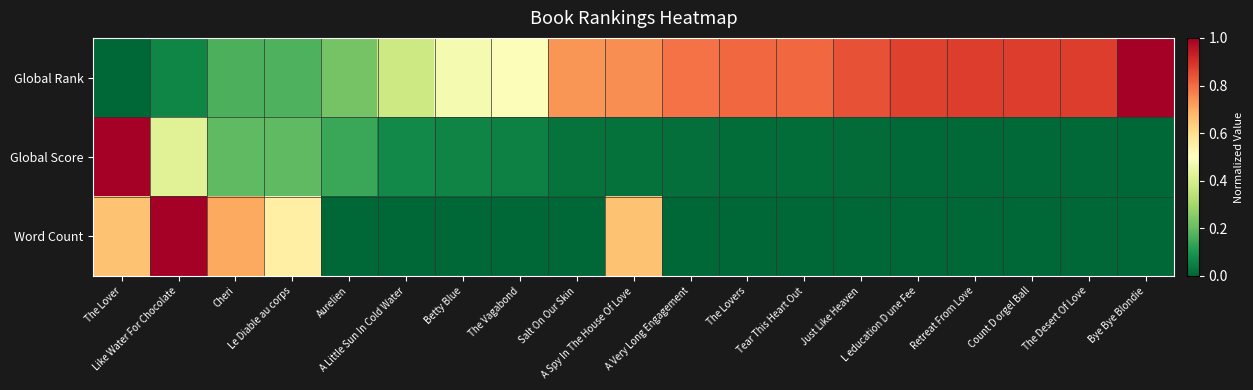

At how many categories does at least one series exceed 0?

19